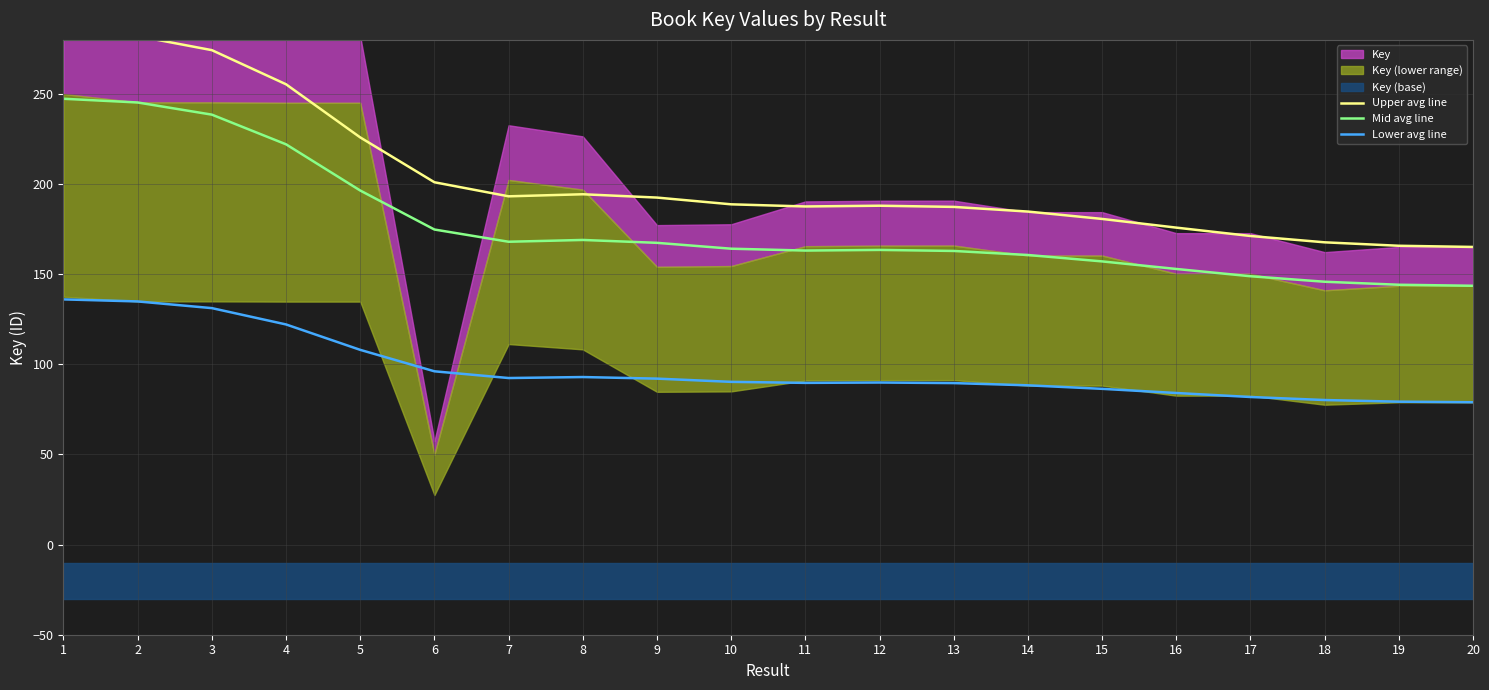

What is the sum of the Upper avg line values at 7 and 14?

378.0